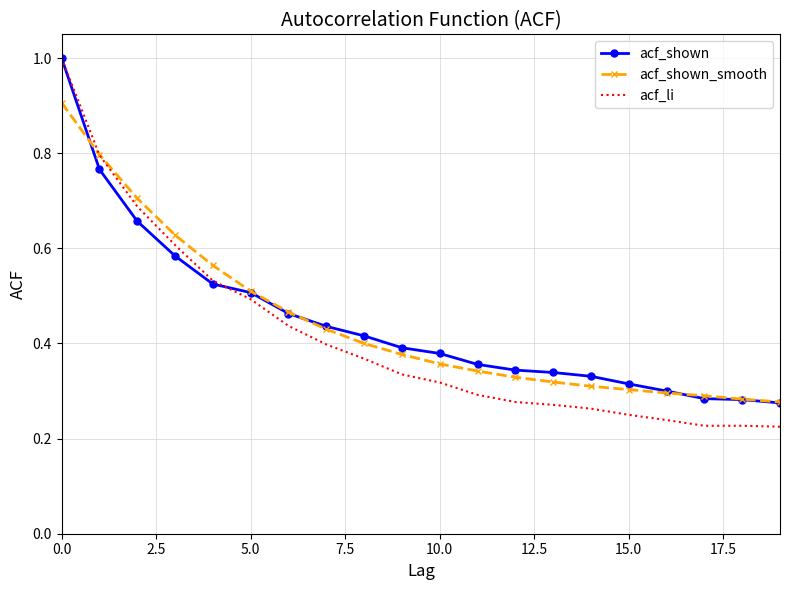

Which series has the widest spread of values?

acf_li